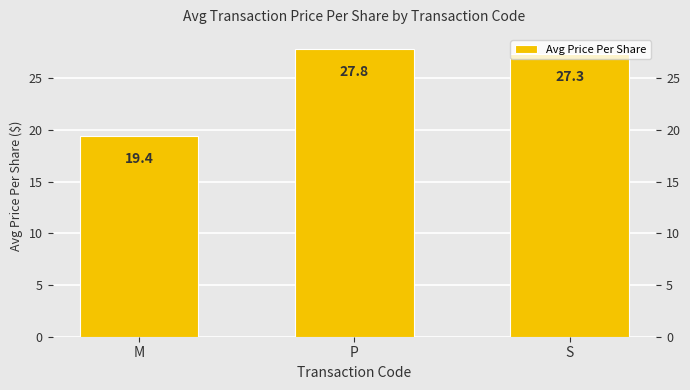

What is the sum of the values at S and M?

46.7